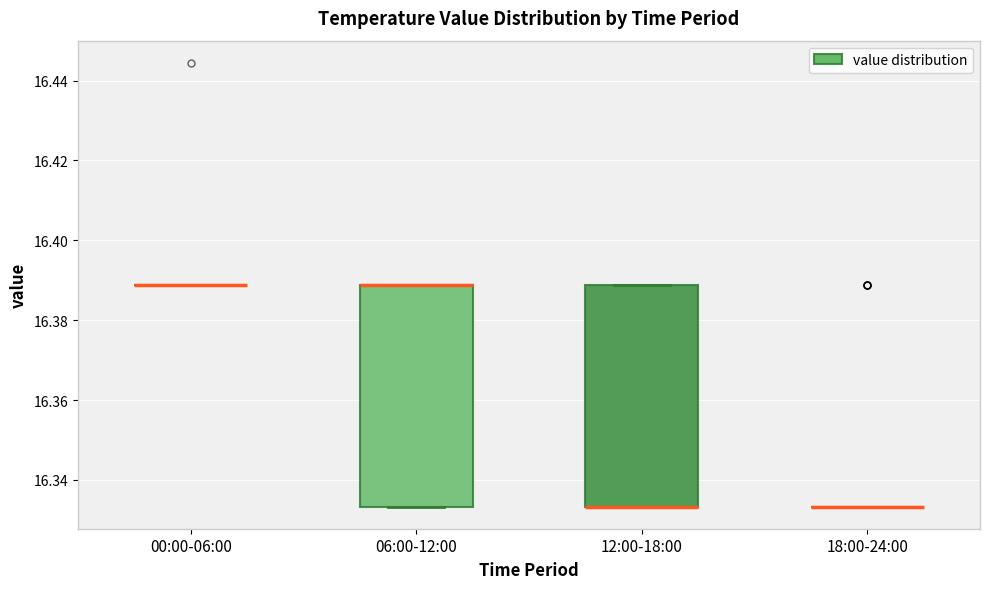

Reading left to right, read every box against the y-axis: the position of its median line, the range the box covers, and the ends of its whiskers. The values are not printed on the chart, so give them approximately, as read against the axis.

00:00-06:00: box collapsed to a line at 16.388, whiskers 16.388 to 16.388
06:00-12:00: median 16.388 (drawn on the box's upper edge), box 16.334 to 16.388, whiskers 16.334 to 16.388
12:00-18:00: median 16.334 (drawn on the box's lower edge), box 16.334 to 16.388, whiskers 16.334 to 16.388
18:00-24:00: box collapsed to a line at 16.334, whiskers 16.334 to 16.334